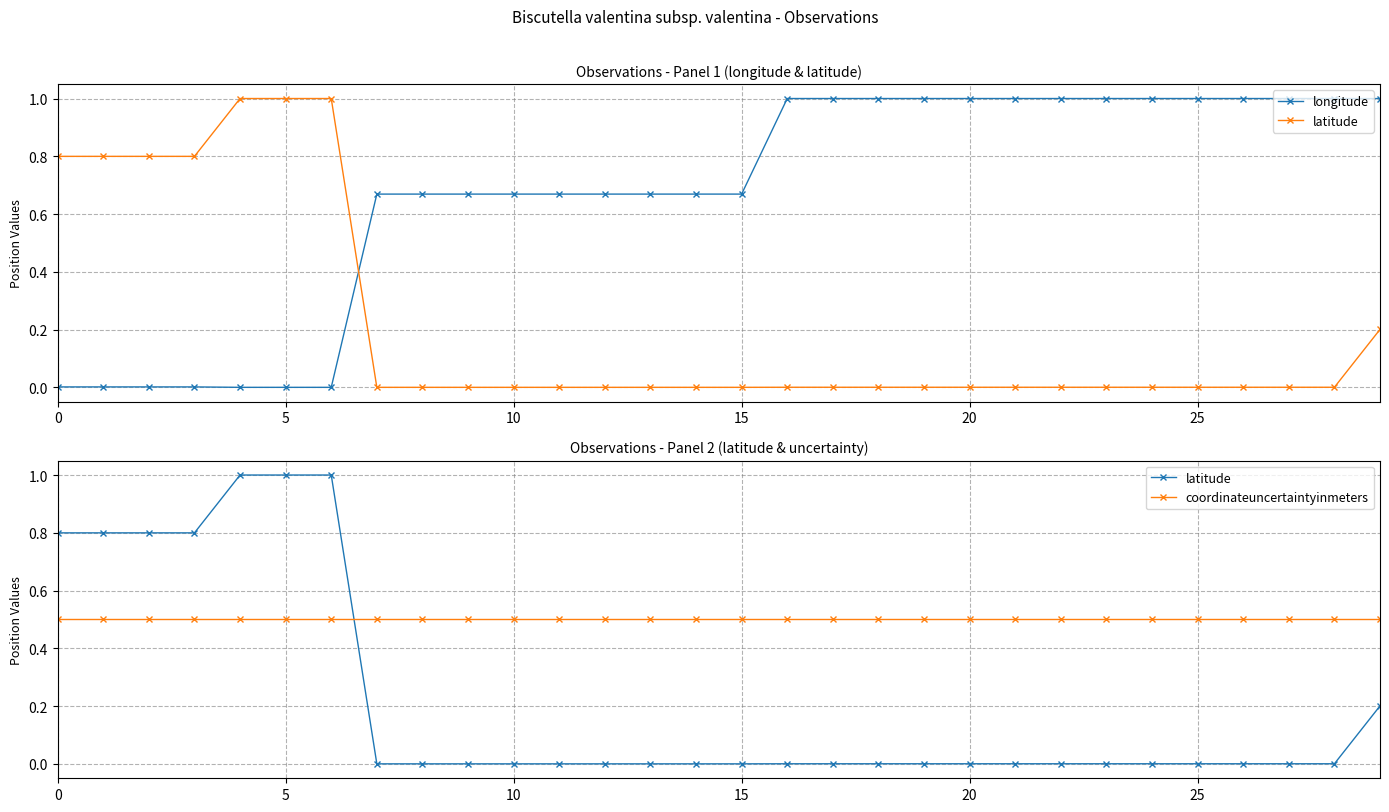

True or false: longitude has a value of 0.2 at 19.

False